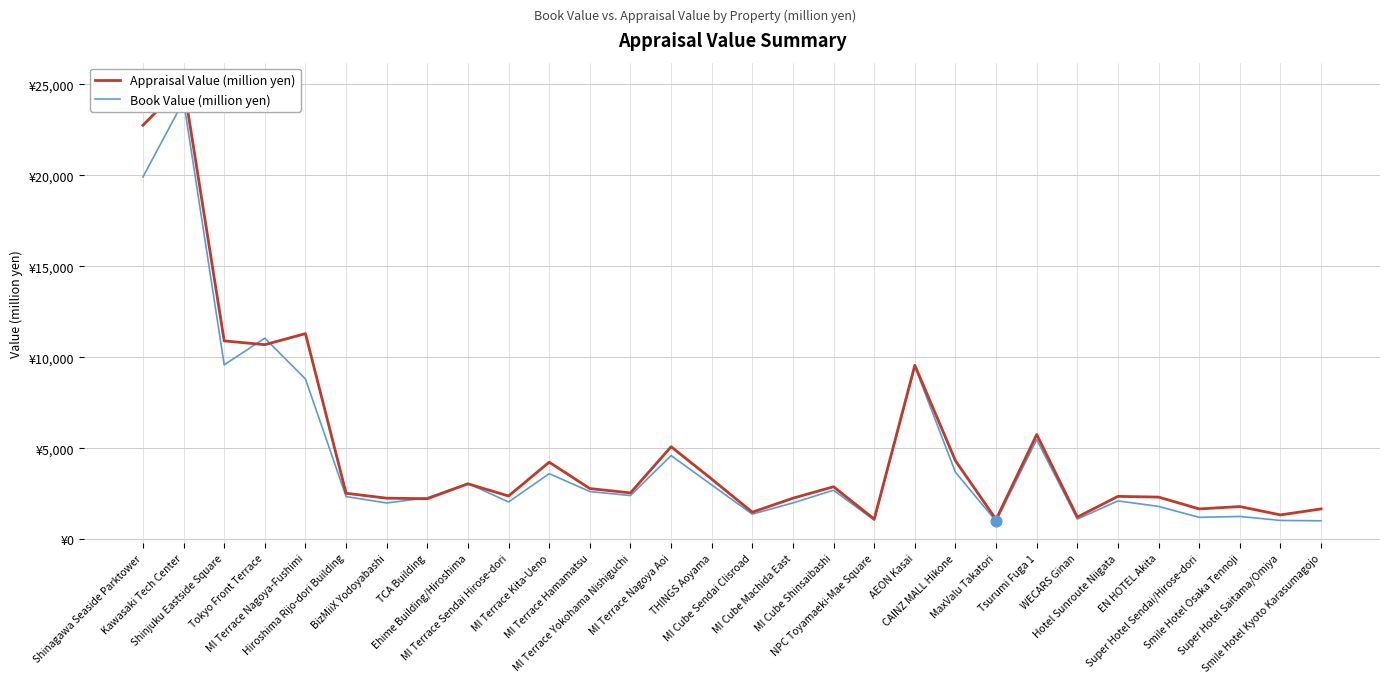

Is the value of Appraisal Value (million yen) at MI Terrace Hamamatsu greater than the value of Book Value (million yen) at Super Hotel Saitama/Omiya?

Yes